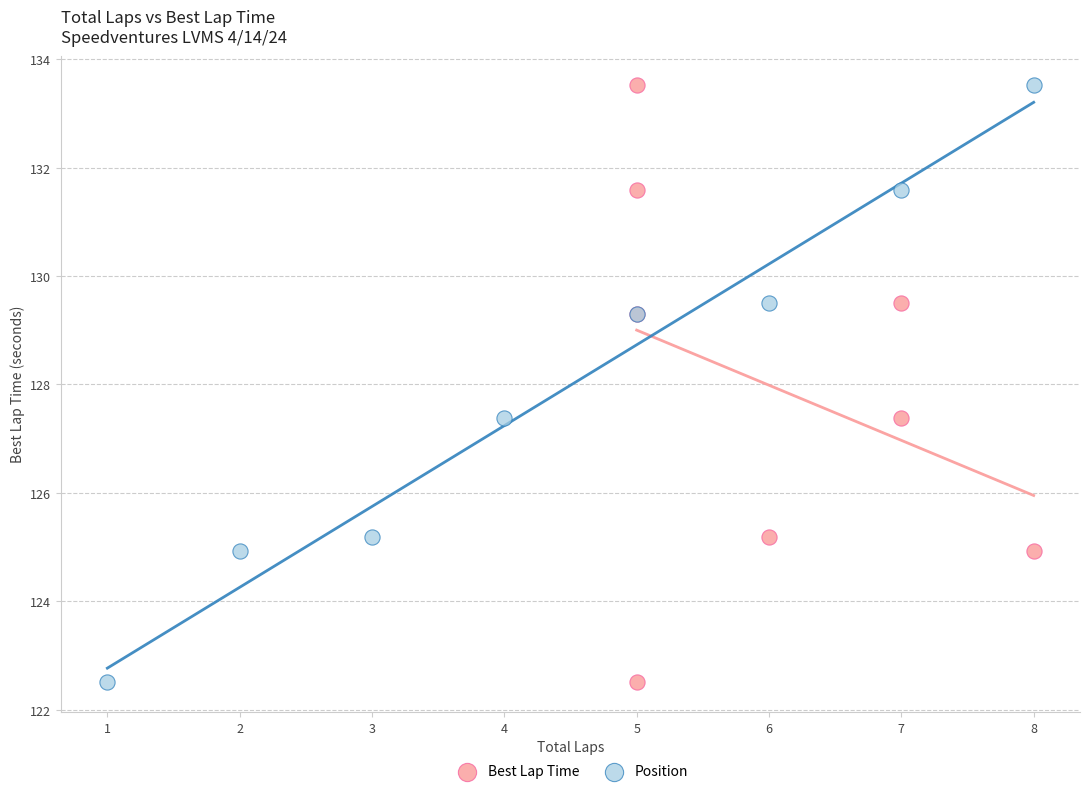

What are all the series names shown in the legend?

Best Lap Time, Position